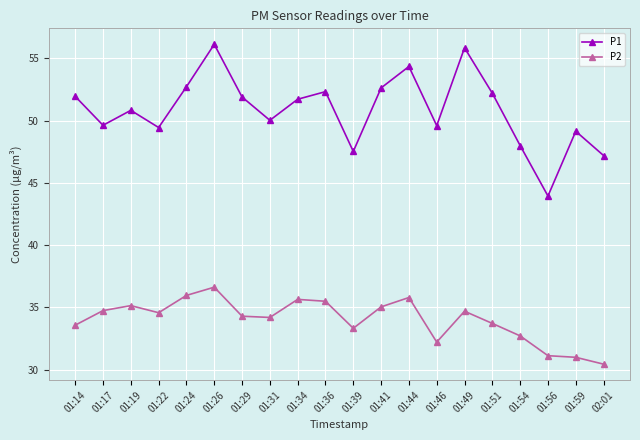

How many categories are shown in the chart?

20